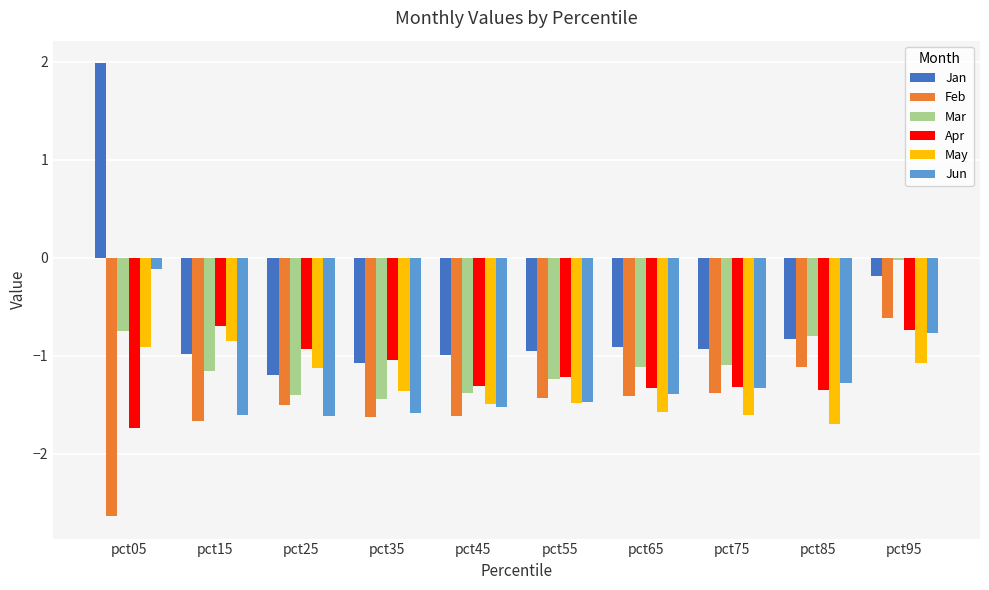

What is the difference between the highest and lowest values at pct85?

0.9